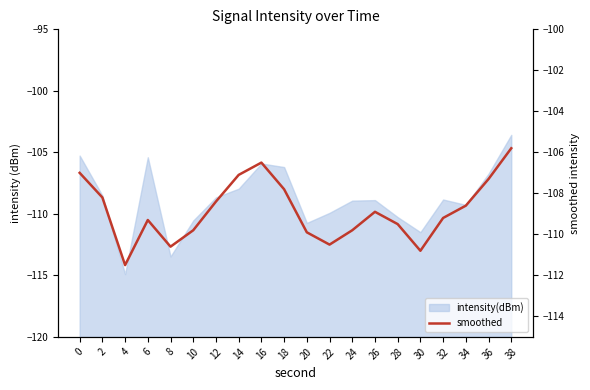

What is the value of the 3rd point from the left?

-111.5